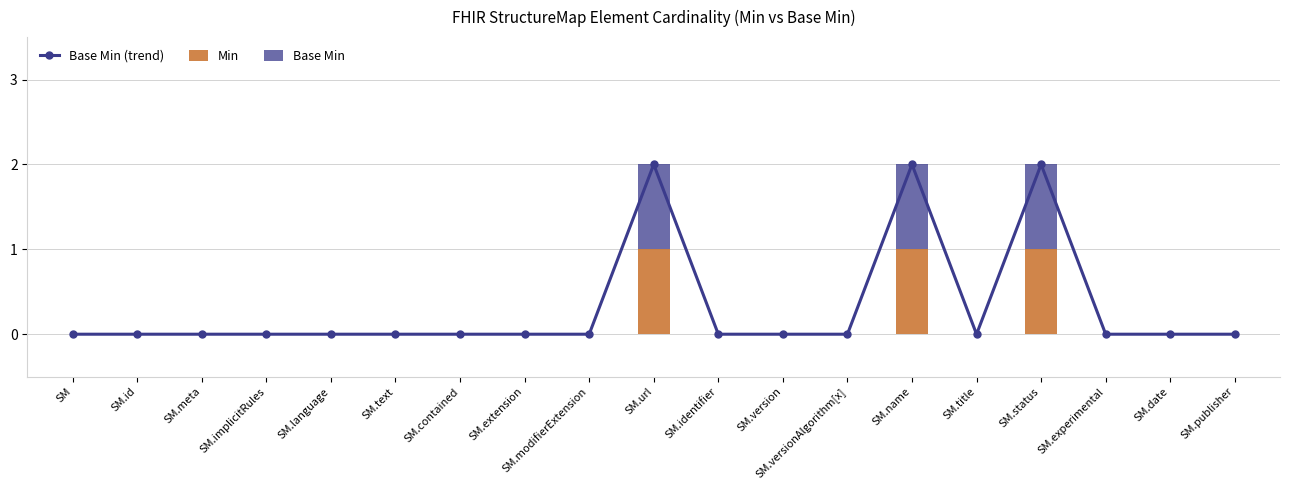

At SM.experimental, list the series in order from smallest to largest.

Base Min (trend), Min, Base Min